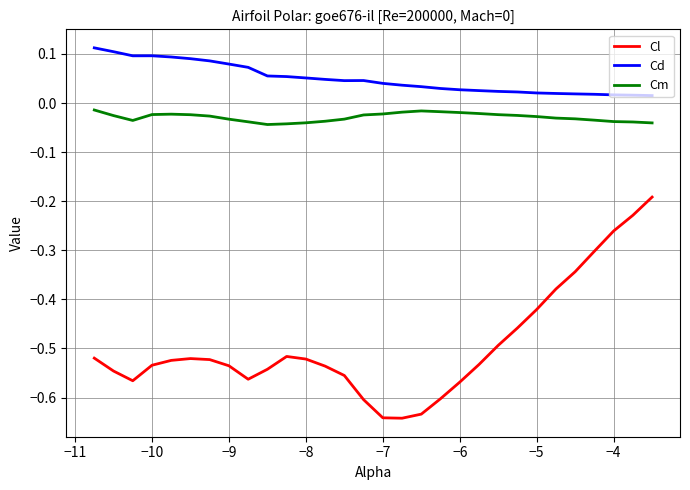

Rank the series by their maximum value, from highest to lowest.

Cd, Cm, Cl